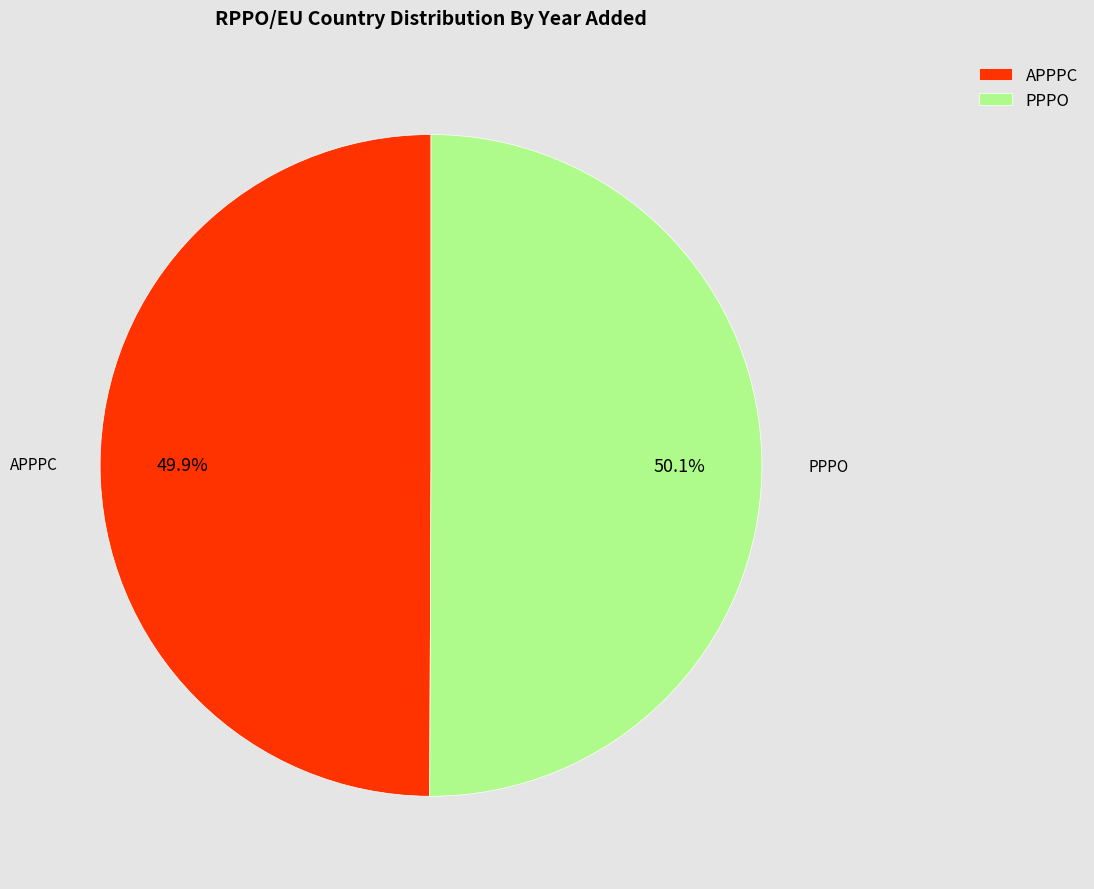

Is there any slice that represents more than half of the pie?

Yes